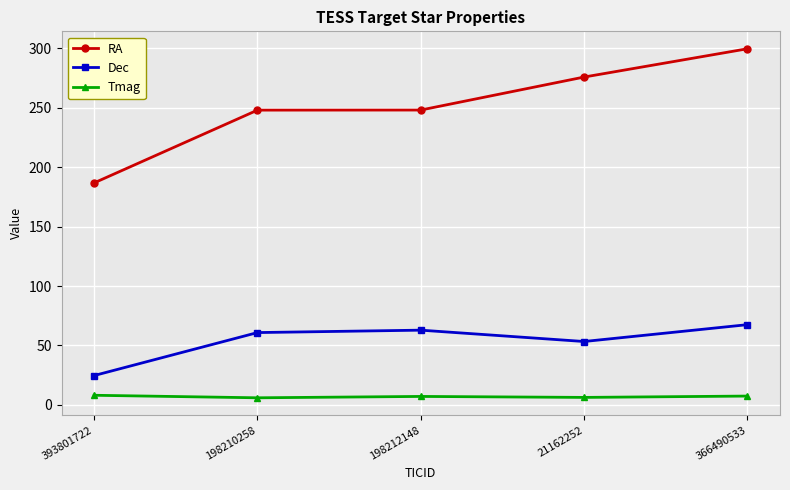

Is this an area chart (filled region under the line)?

No